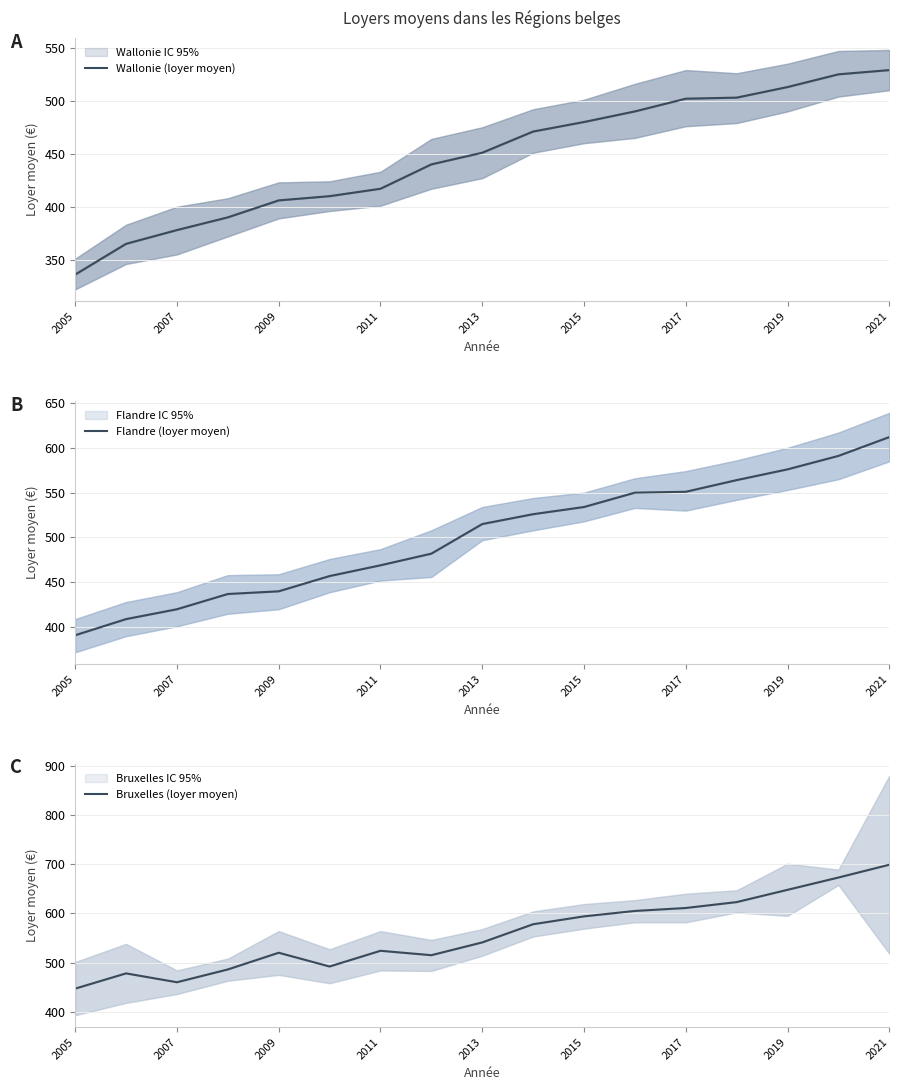

What are all the series names shown in the legend?

Wallonie (loyer moyen), Flandre (loyer moyen), Bruxelles (loyer moyen)